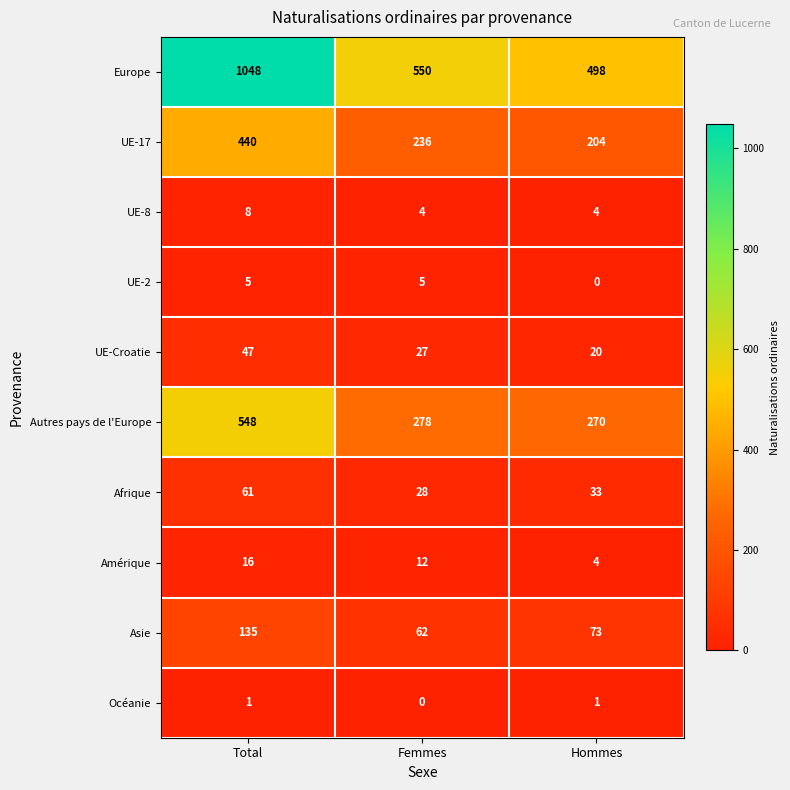

Which series changed the most between Femmes and Hommes?

Europe